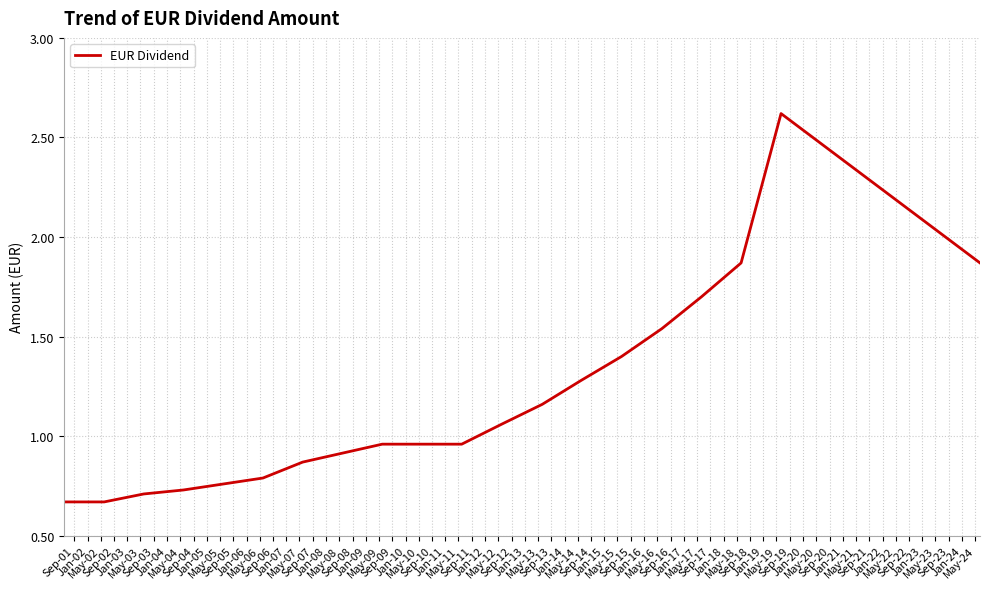

What is the maximum value shown in the chart?

2.6